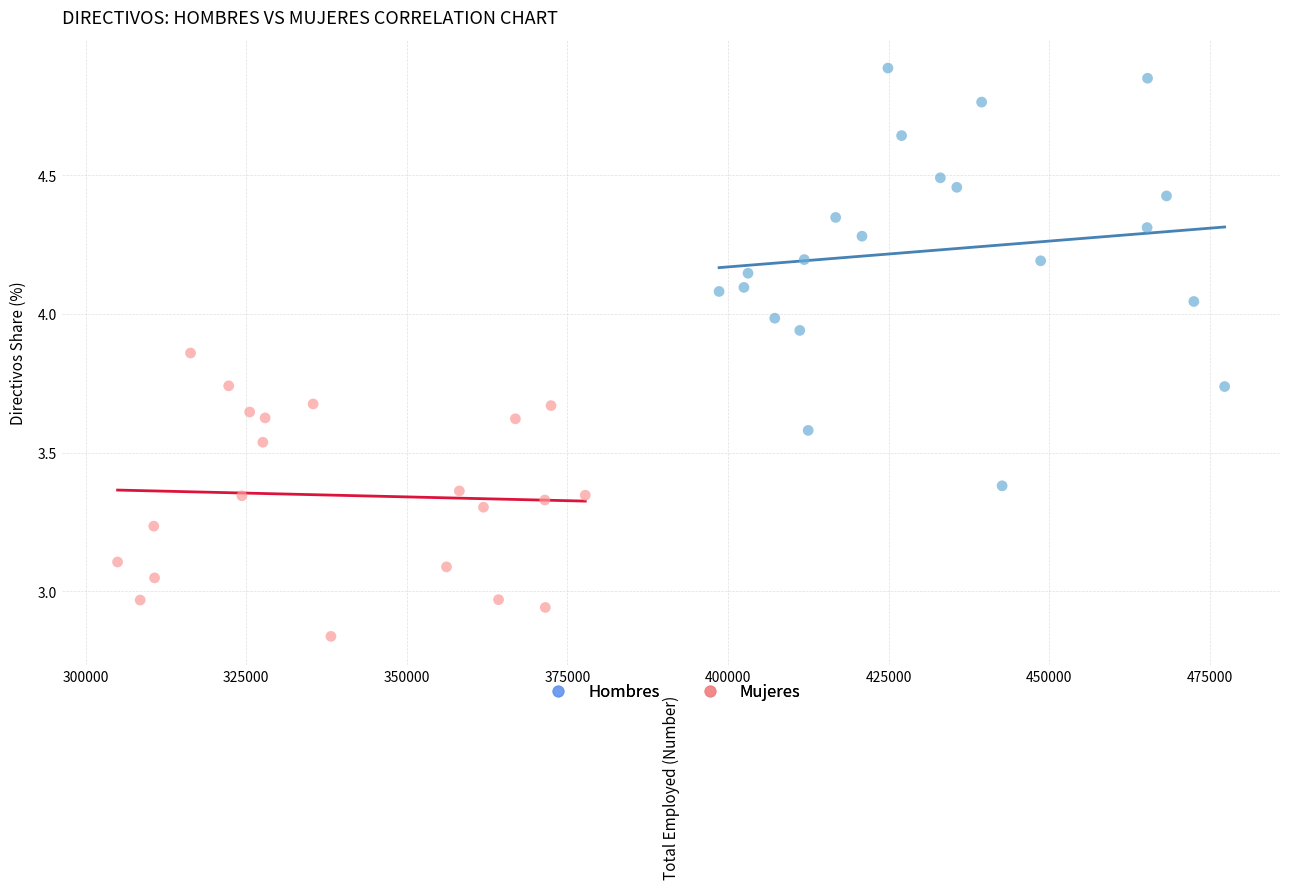

Which series has the widest spread of Y values?

Hombres